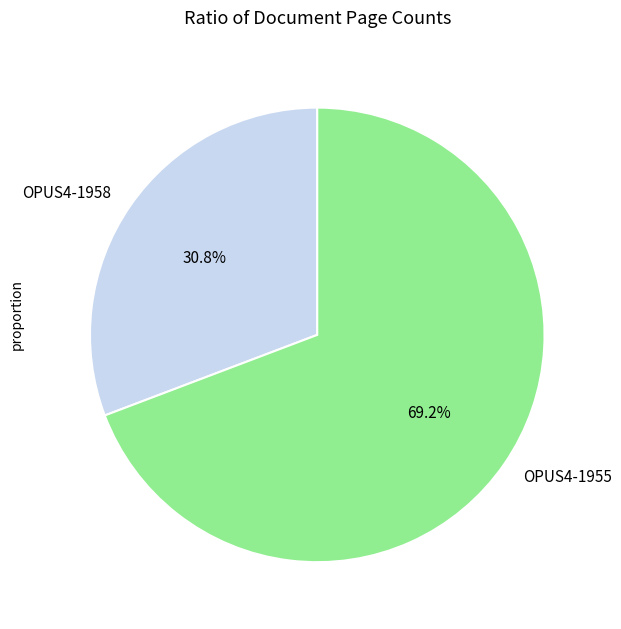

Rank the categories by value from highest to lowest.

OPUS4-1955, OPUS4-1958